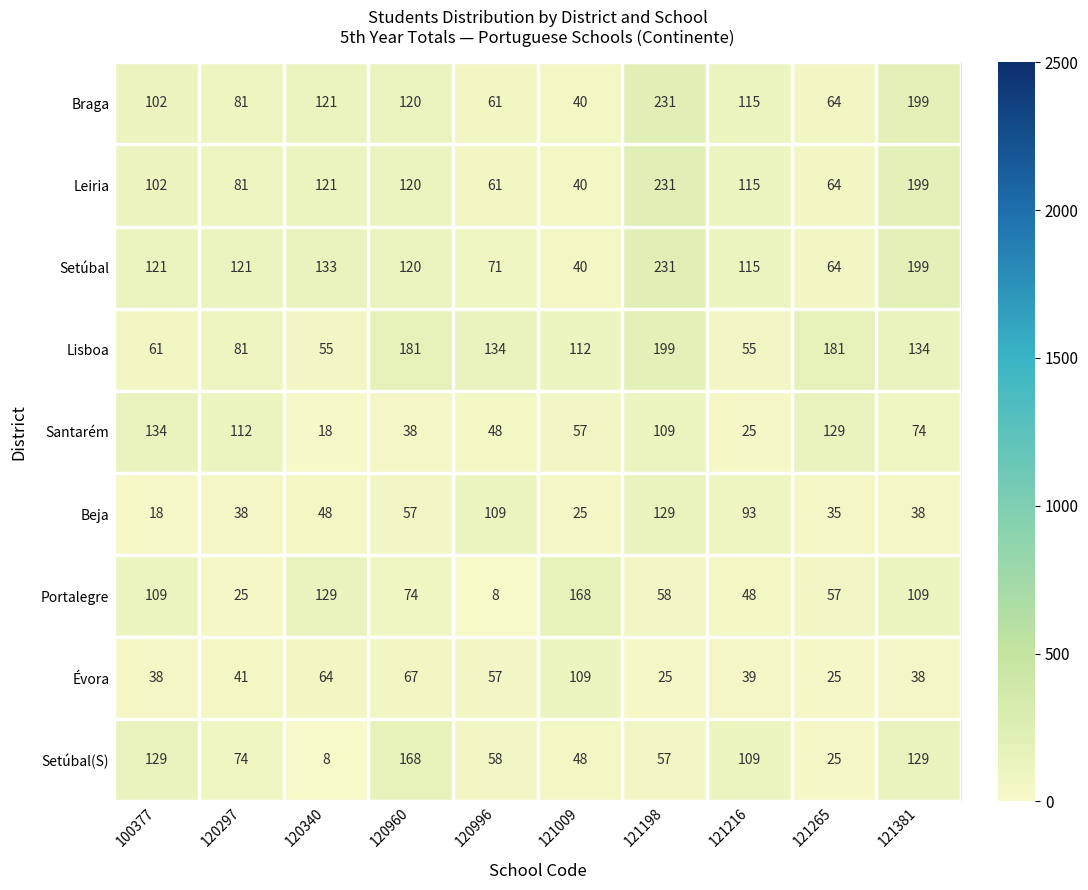

Is it true that Setúbal(S) equals 159 at 121216?

False